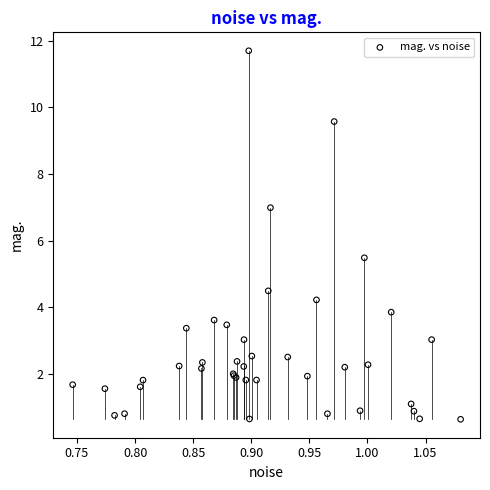

What Y value in the scatter plot is closest to 6?

5.5